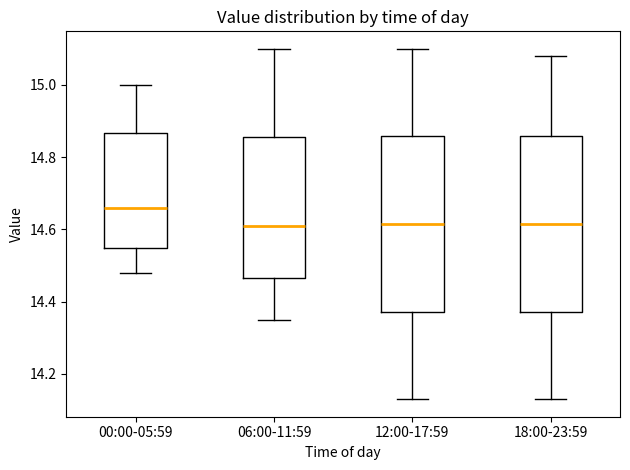

Reading left to right, transcribe this box plot: for each box, give where its median line is, the range the box spans, and where its two whiskers end, as read against the y-axis. The values are not printed on the chart, so give them approximately, as read against the axis.

00:00-05:59: median 14.66, box 14.56 to 14.86, whiskers 14.48 to 15.00
06:00-11:59: median 14.62, box 14.46 to 14.86, whiskers 14.36 to 15.10
12:00-17:59: median 14.62, box 14.38 to 14.86, whiskers 14.14 to 15.10
18:00-23:59: median 14.62, box 14.38 to 14.86, whiskers 14.14 to 15.08